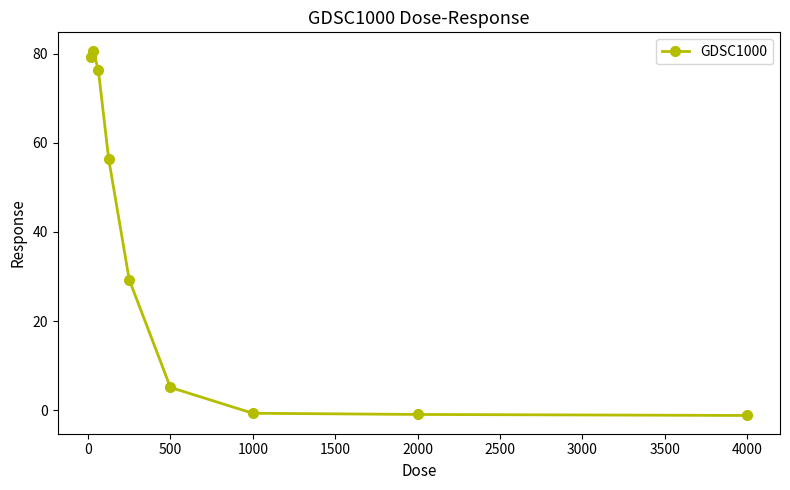

What is the value of the 2nd point from the left?

80.7